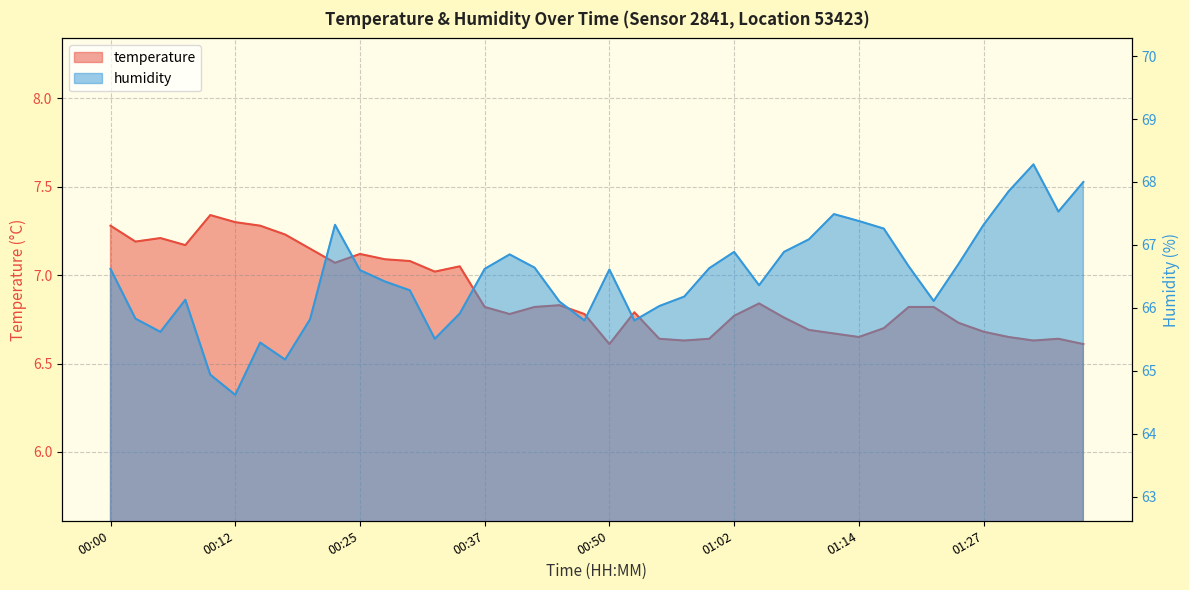

Rank the series at 00:52 from lowest to highest value.

temperature, humidity